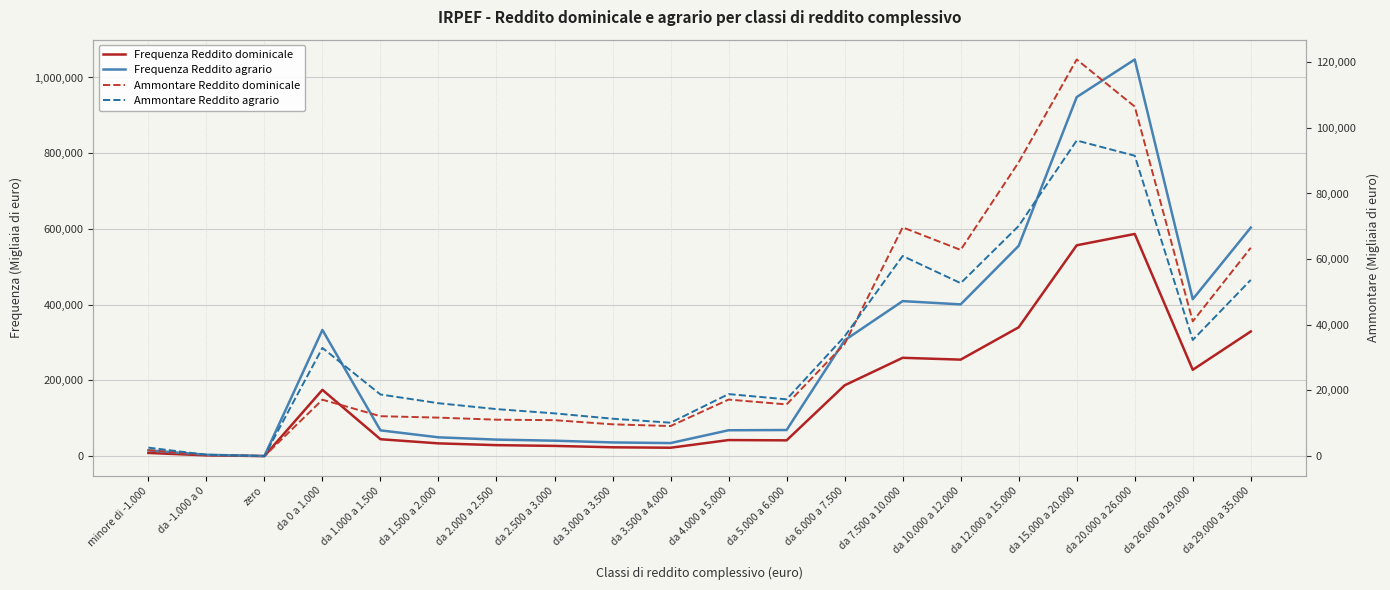

True or false: Ammontare Reddito agrario has a value of 599 at da -1.000 a 0.

False